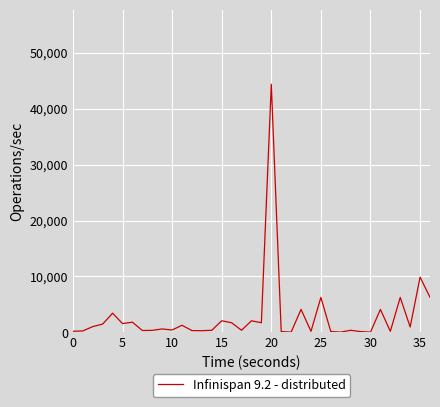

What is the maximum value shown in the chart?

44400.2